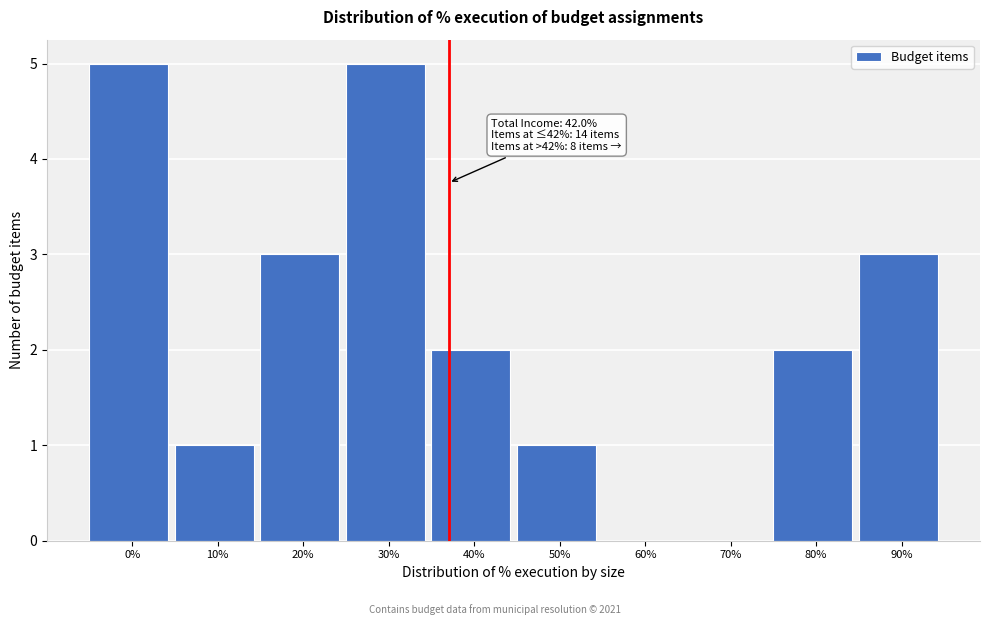

Reading left to right, list all the values displayed in this chart.

0%=5	10%=1	20%=3	30%=5	40%=2	50%=1	60%=0	70%=0	80%=2	90%=3